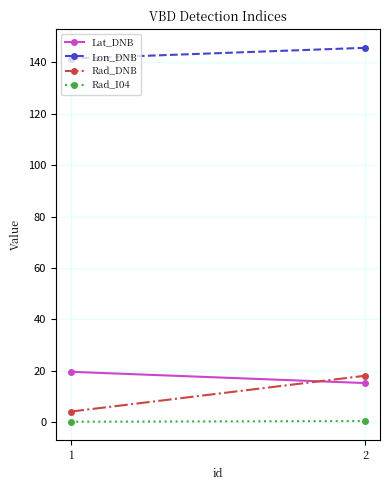

Which series has the largest range (max minus min)?

Rad_DNB